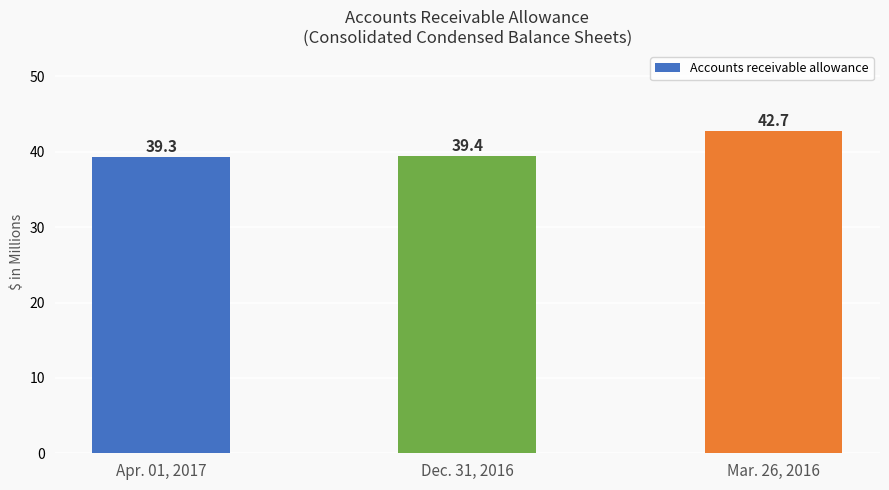

Which category has the highest value across all series?

Mar. 26, 2016